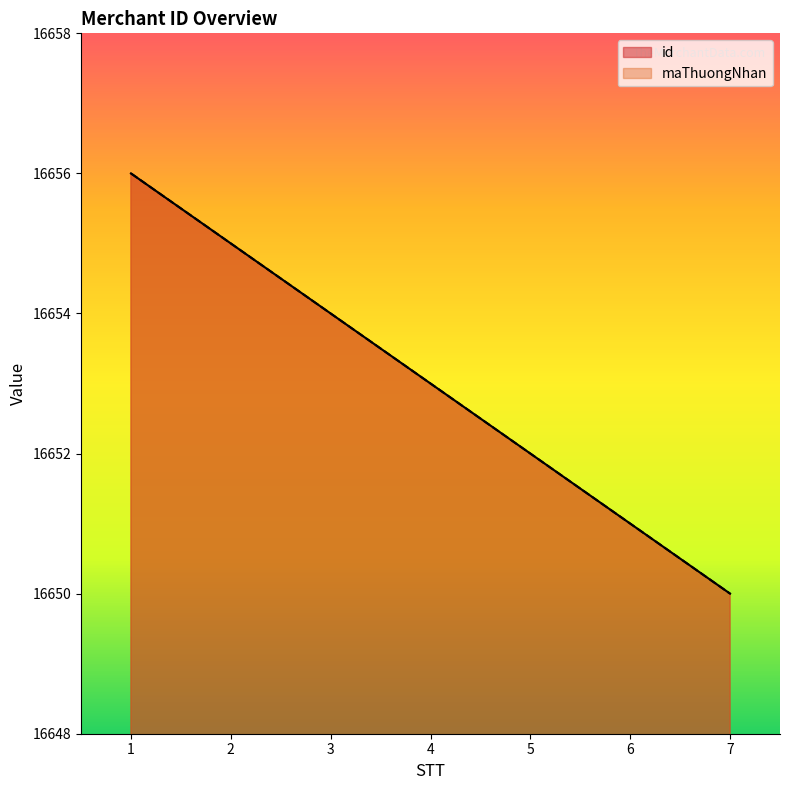

Does the chart display data point markers on the line(s)?

No